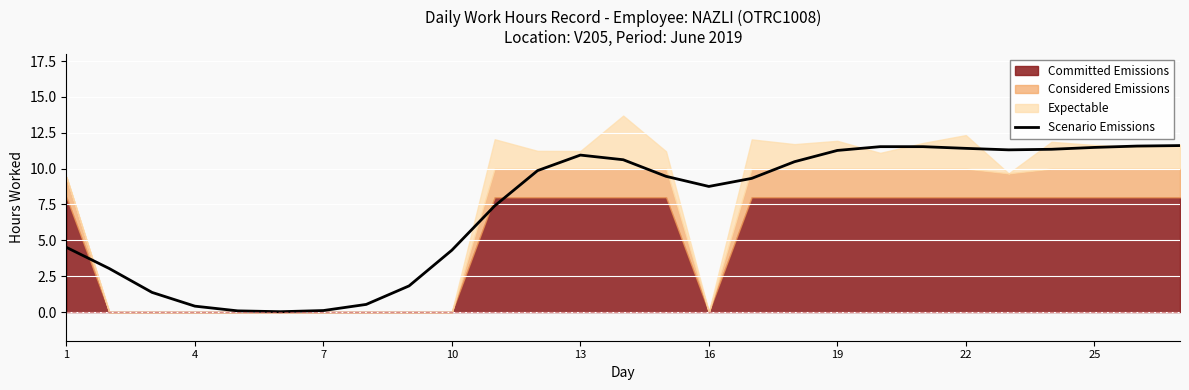

True or false: Scenario Emissions has a value of 0.4 at 4.

True